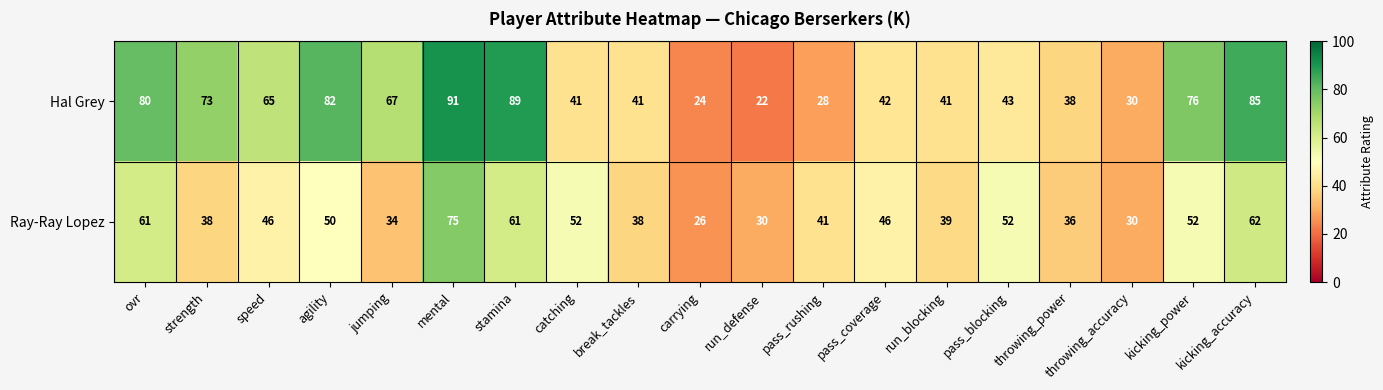

The value of Hal Grey at pass_blocking is 43. True or false?

True